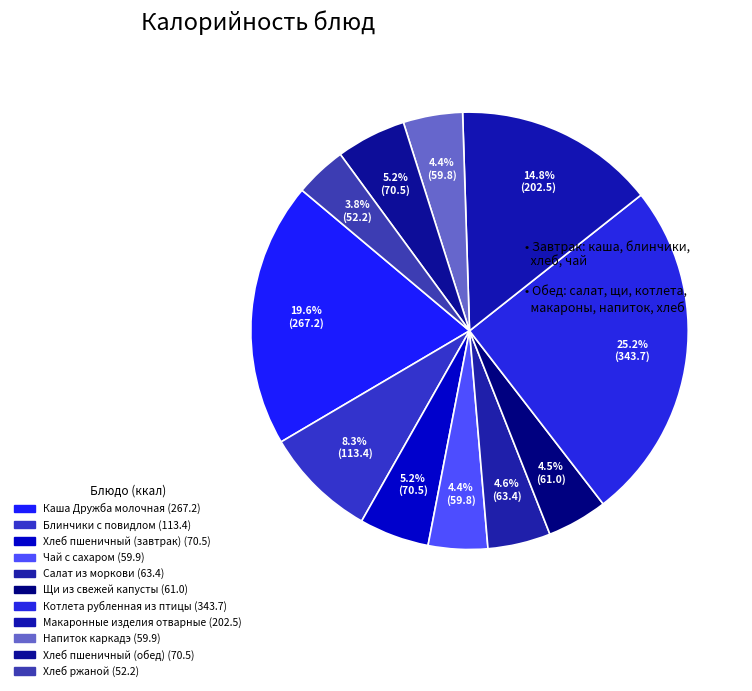

Is the sum of Напиток каркадэ and Хлеб пшеничный (обед) greater than half?

No